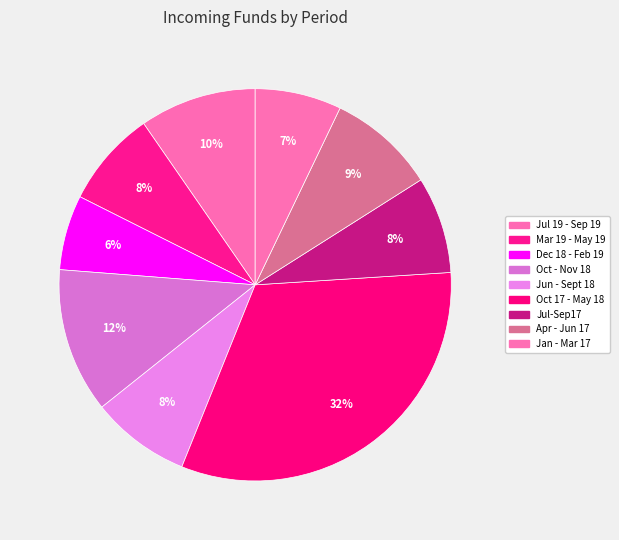

Which category has the biggest portion of the pie?

Oct 17 - May 18